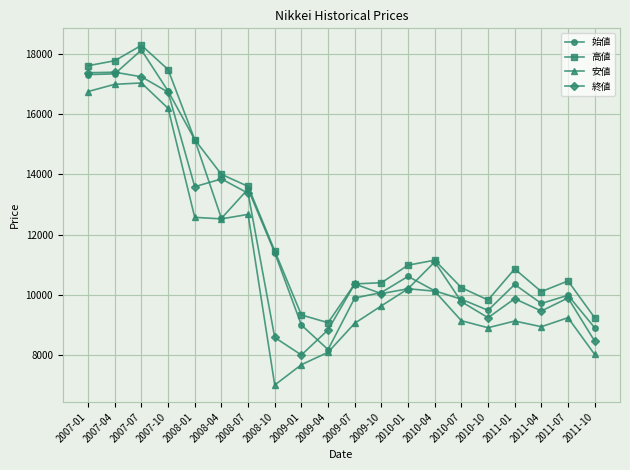

What is the spread (max minus min) of values at 2011-04?

1167.8